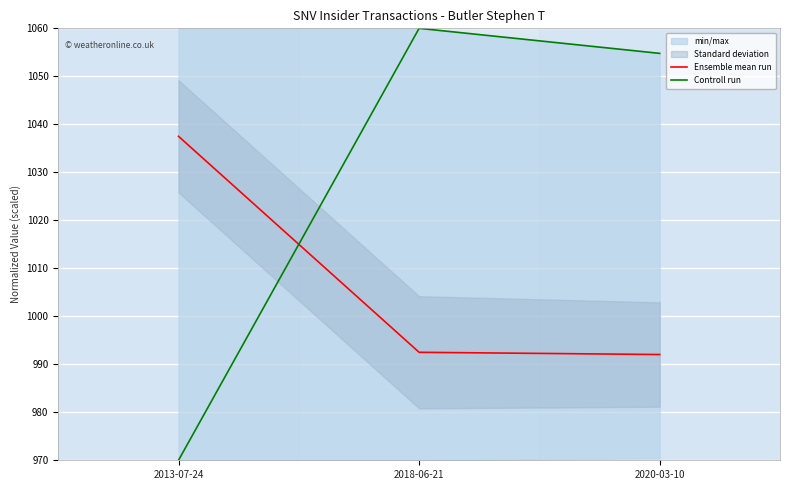

What position from the right is 2020-03-10?

1